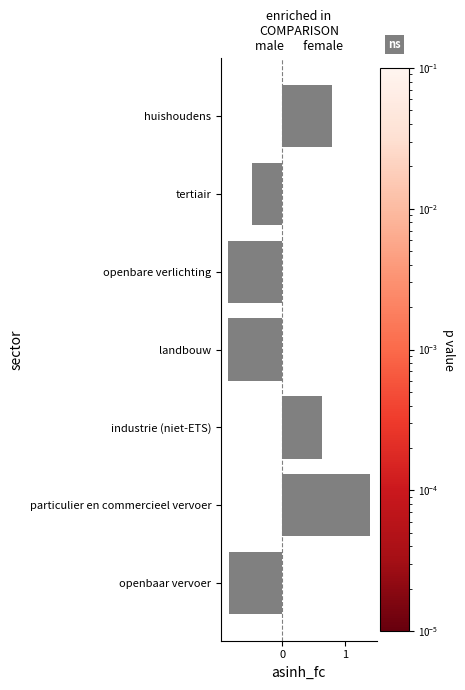

What is the difference between the second highest and minimum values?

1.7